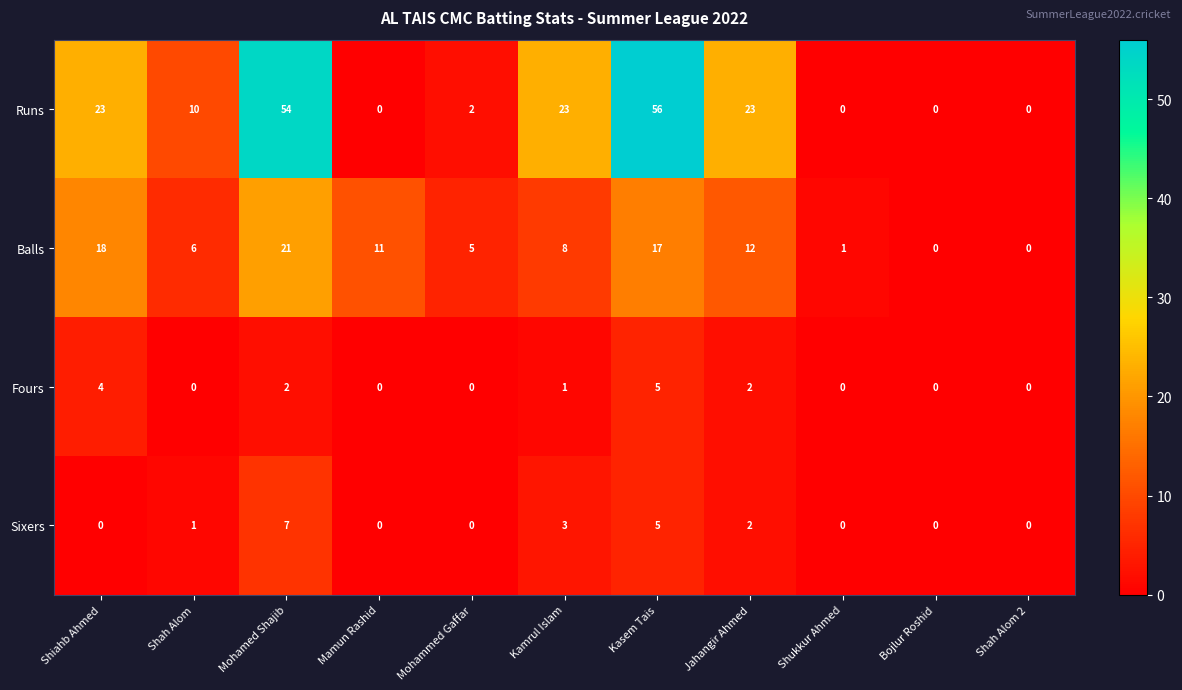

What is the maximum value for Fours?

5